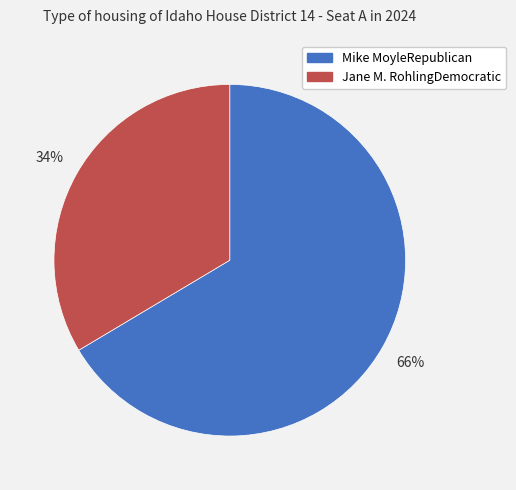

To the nearest percent, what is the average slice percentage?

50%